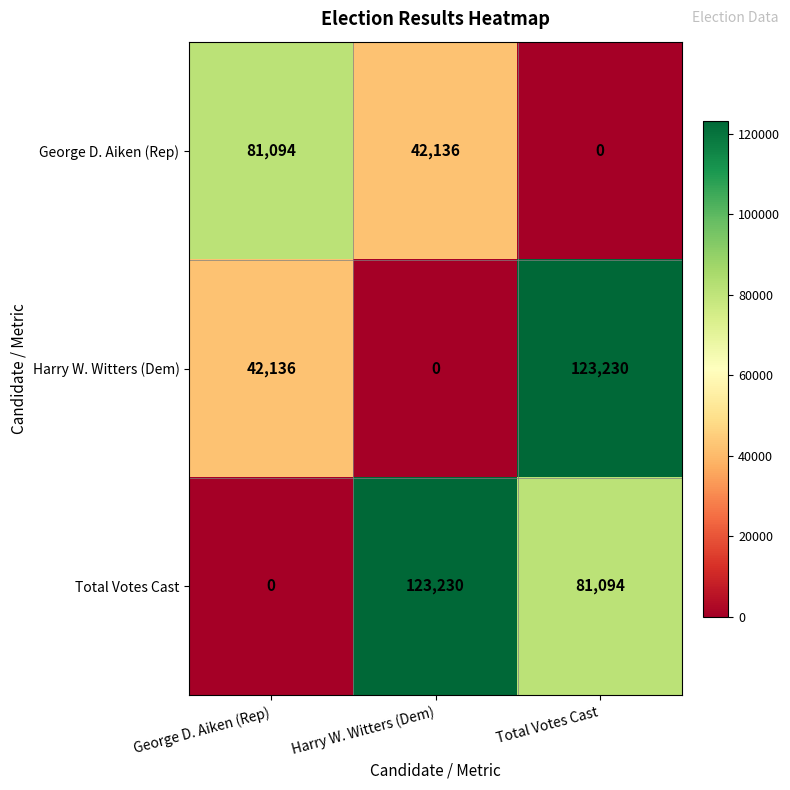

What is the sum of all Total Votes Cast values?

204324